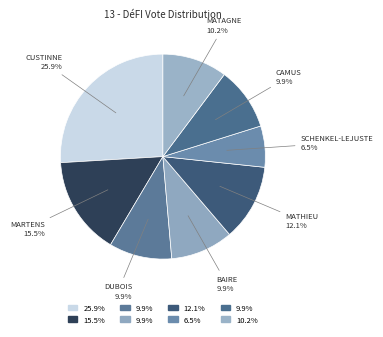

How many segments does this pie chart have?

8